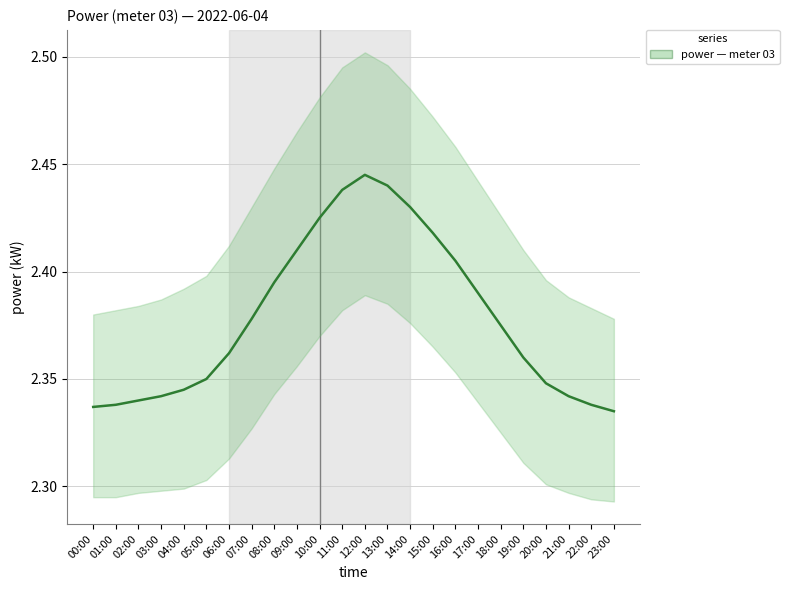

Rank the categories by value from lowest to highest.

23:00, 00:00, 01:00, 22:00, 02:00, 03:00, 21:00, 04:00, 20:00, 05:00, 19:00, 06:00, 18:00, 07:00, 17:00, 08:00, 16:00, 09:00, 15:00, 10:00, 14:00, 11:00, 13:00, 12:00